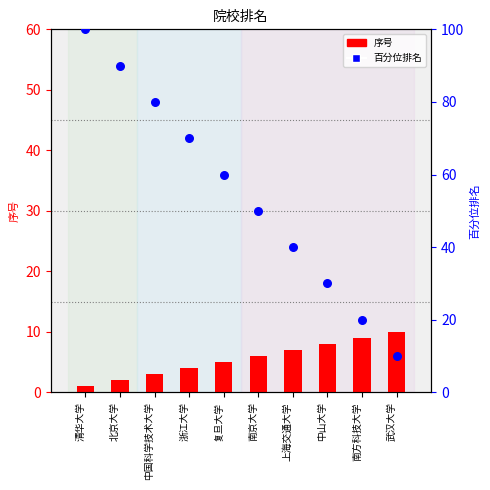

At which category is the sum across all series the highest?

清华大学